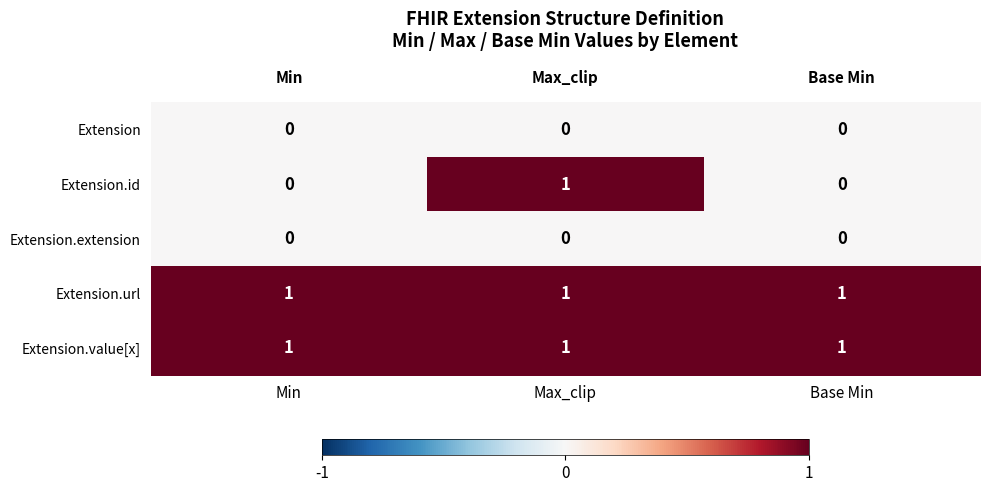

Reading left to right, list all the values displayed in this chart.

Extension: Min=0	Max_clip=0	Base Min=0
Extension.id: Min=0	Max_clip=1	Base Min=0
Extension.extension: Min=0	Max_clip=0	Base Min=0
Extension.url: Min=1	Max_clip=1	Base Min=1
Extension.value[x]: Min=1	Max_clip=1	Base Min=1